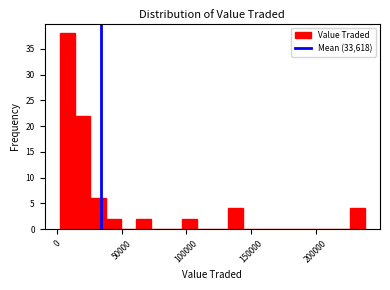

Read against the x-axis, roughly where is the centre of the tallest bar?

10000